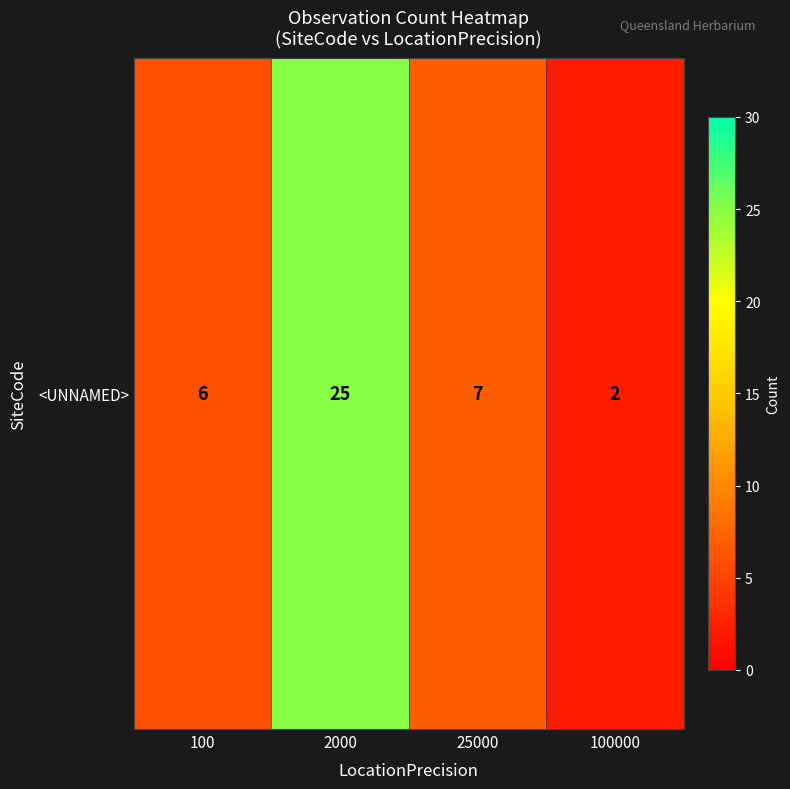

Count the number of values greater than 7.

1